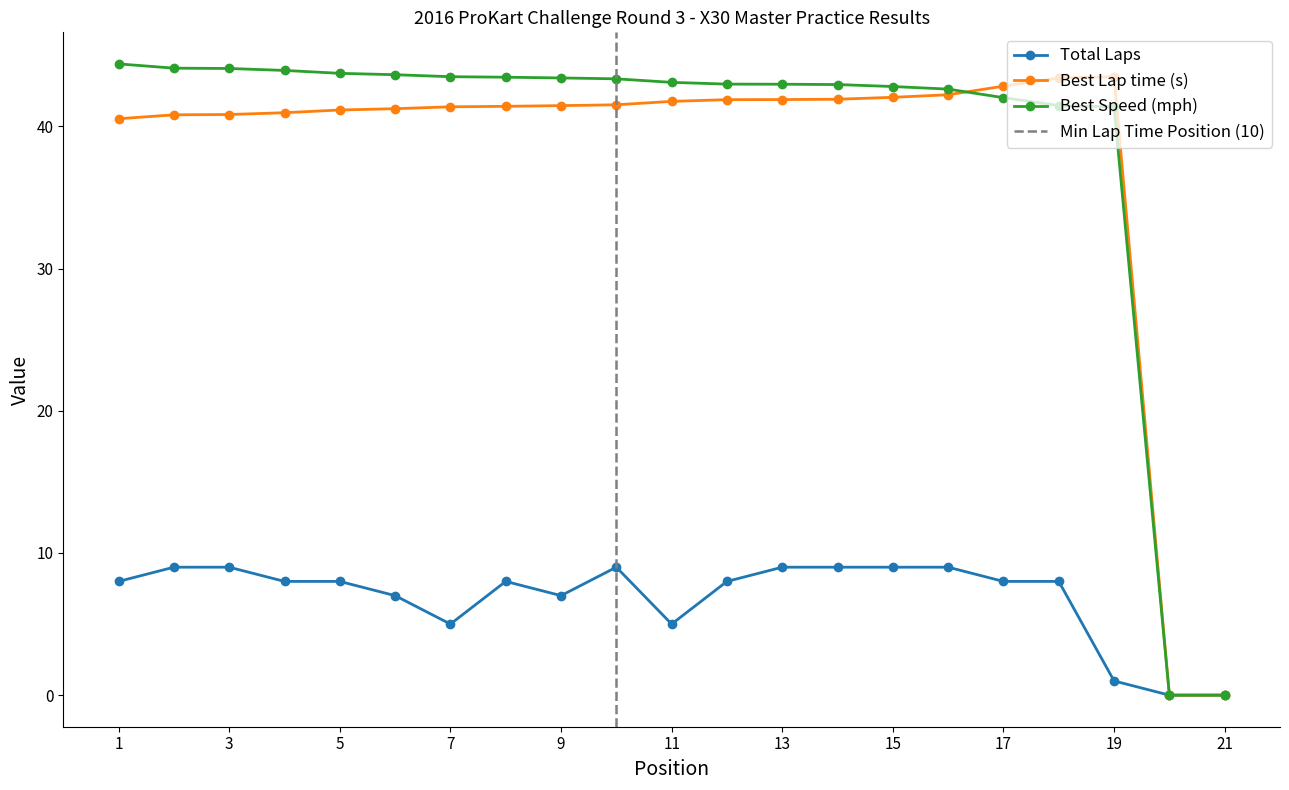

Is it true that Best Speed (mph) equals 44.4 at 1?

True